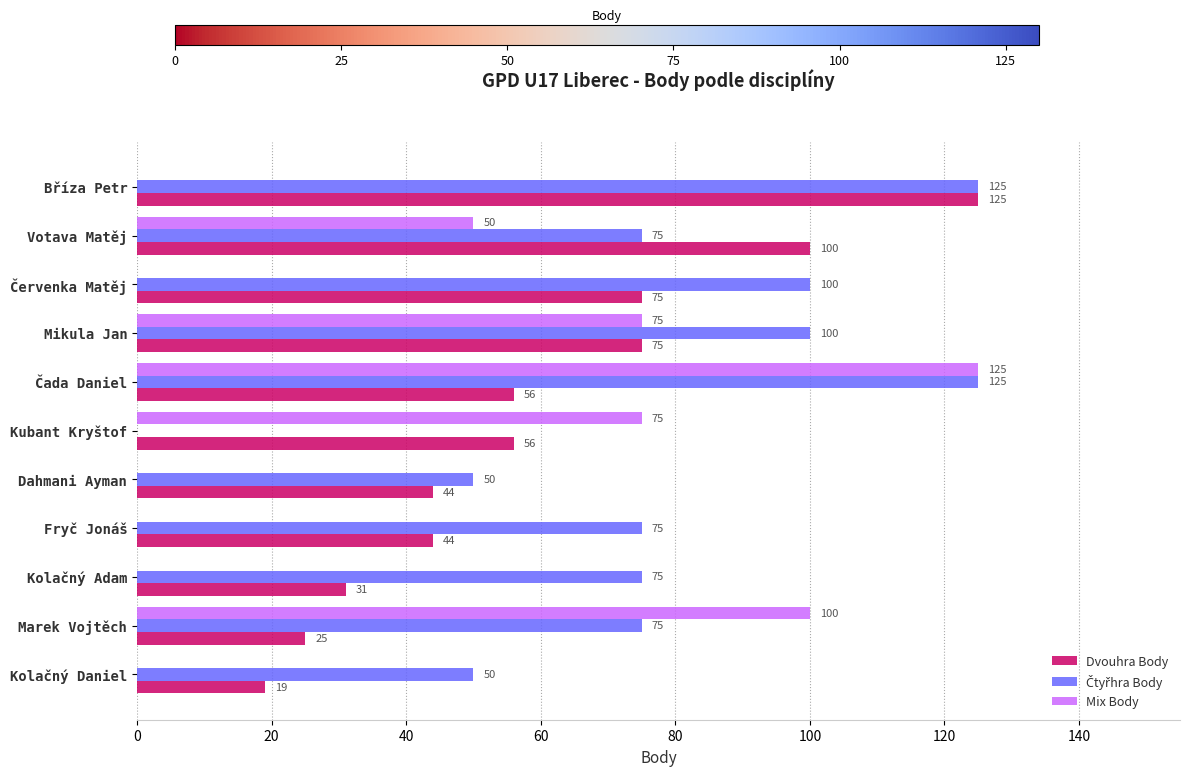

How many distinct data groups are displayed?

3